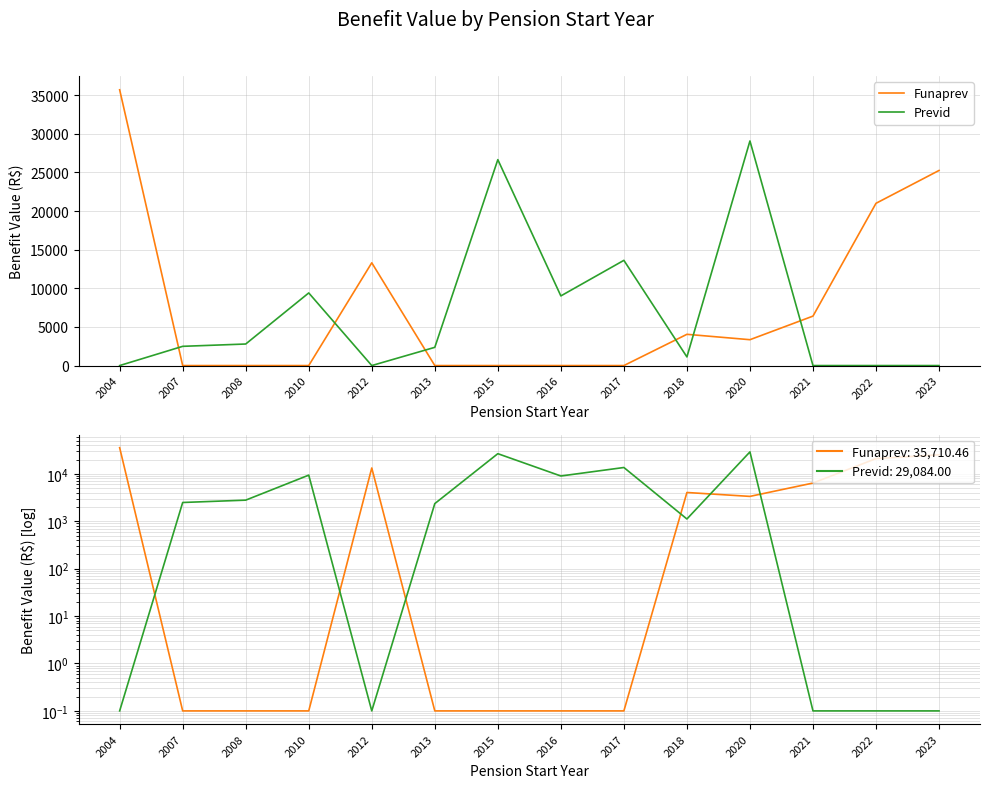

Where do Funaprev and Previd first cross each other?

2004 and 2007